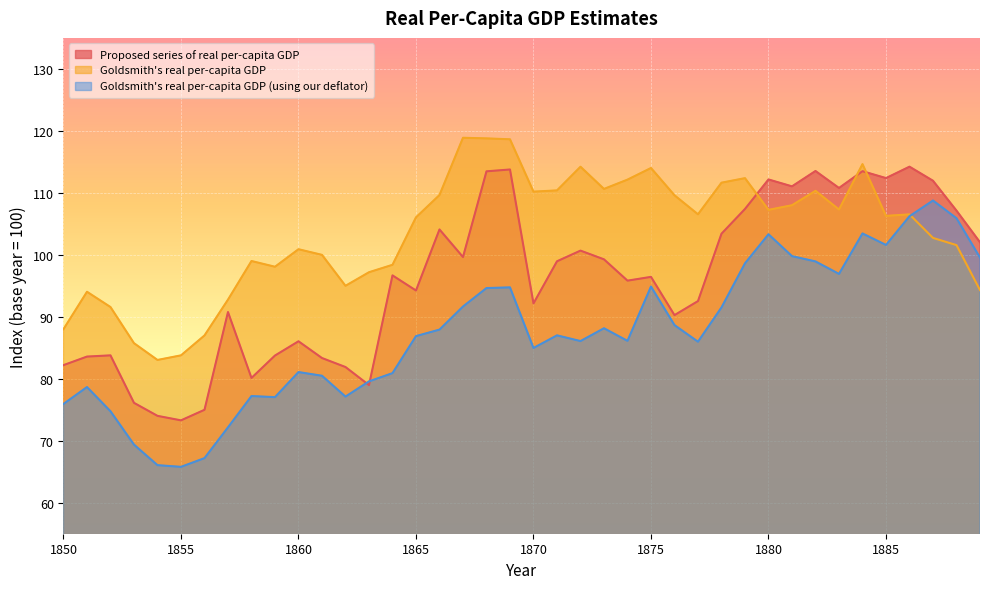

How many interior local valleys does the Proposed series of real per-capita GDP series have?

11